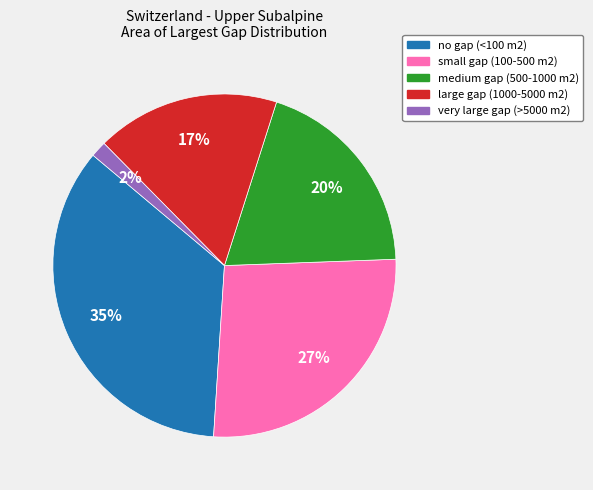

Is it true that no gap (<100 m2) is 24% of the pie?

False